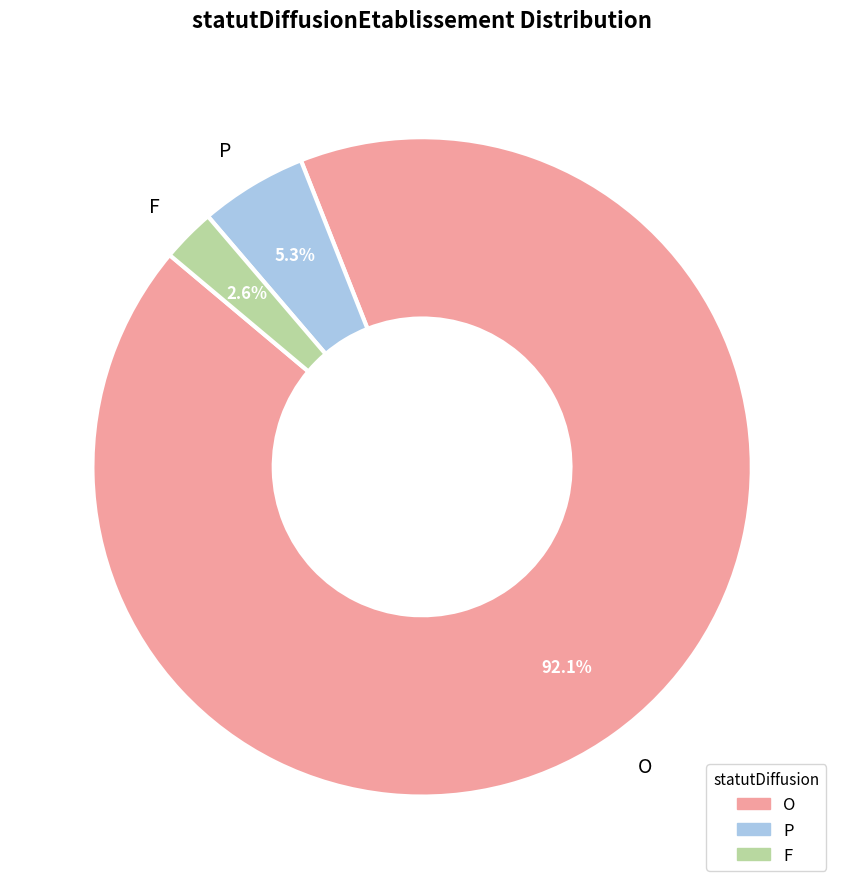

What is the majority slice?

O